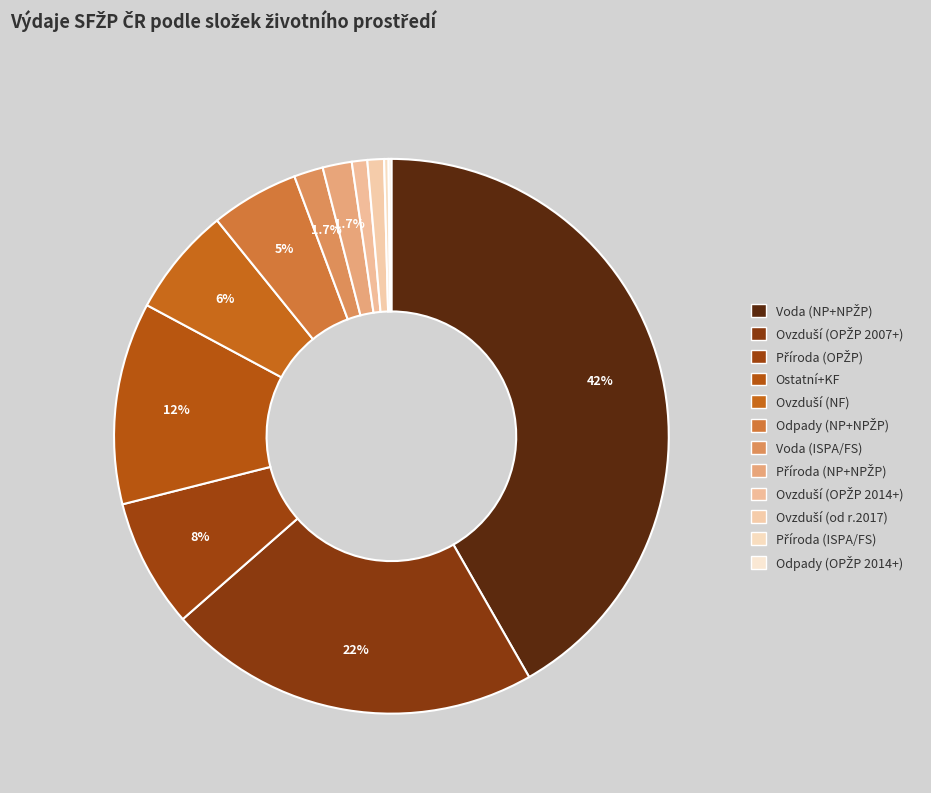

To the nearest percent, what portion does Ovzduší (OPŽP 2014+) represent?

1%